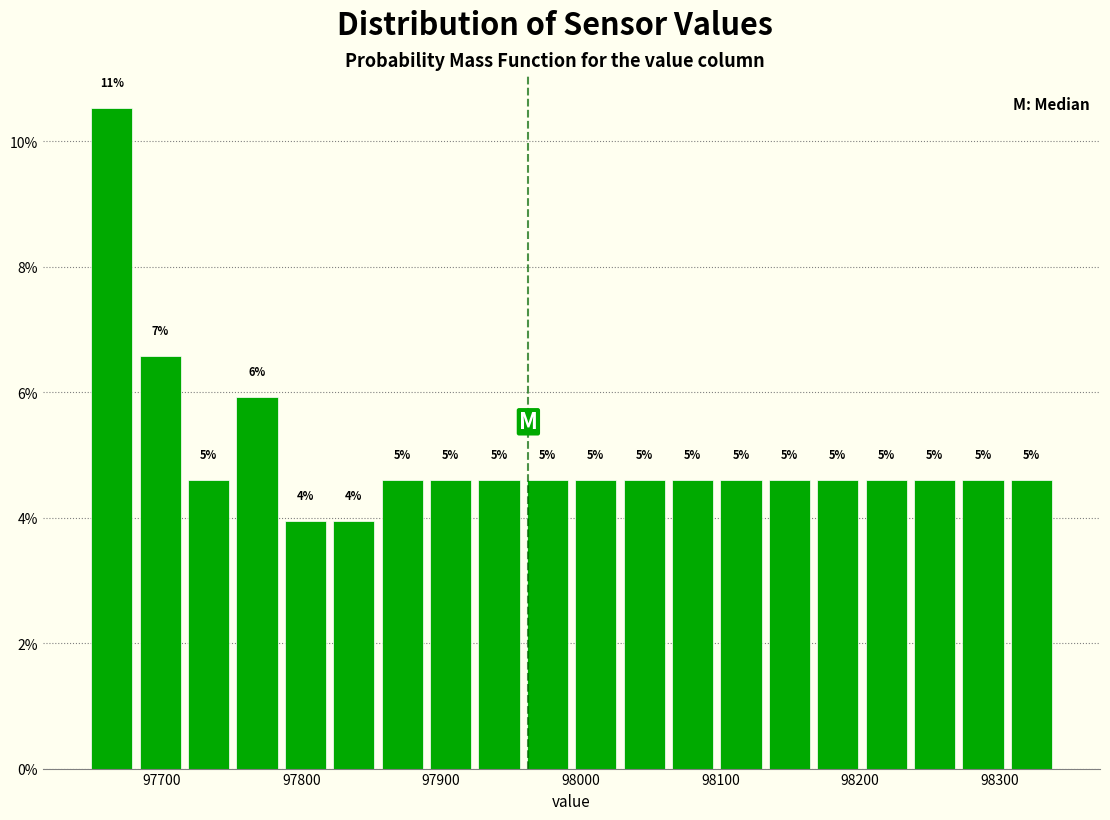

Read against the x-axis, roughly where is the centre of the tallest bar?

97660